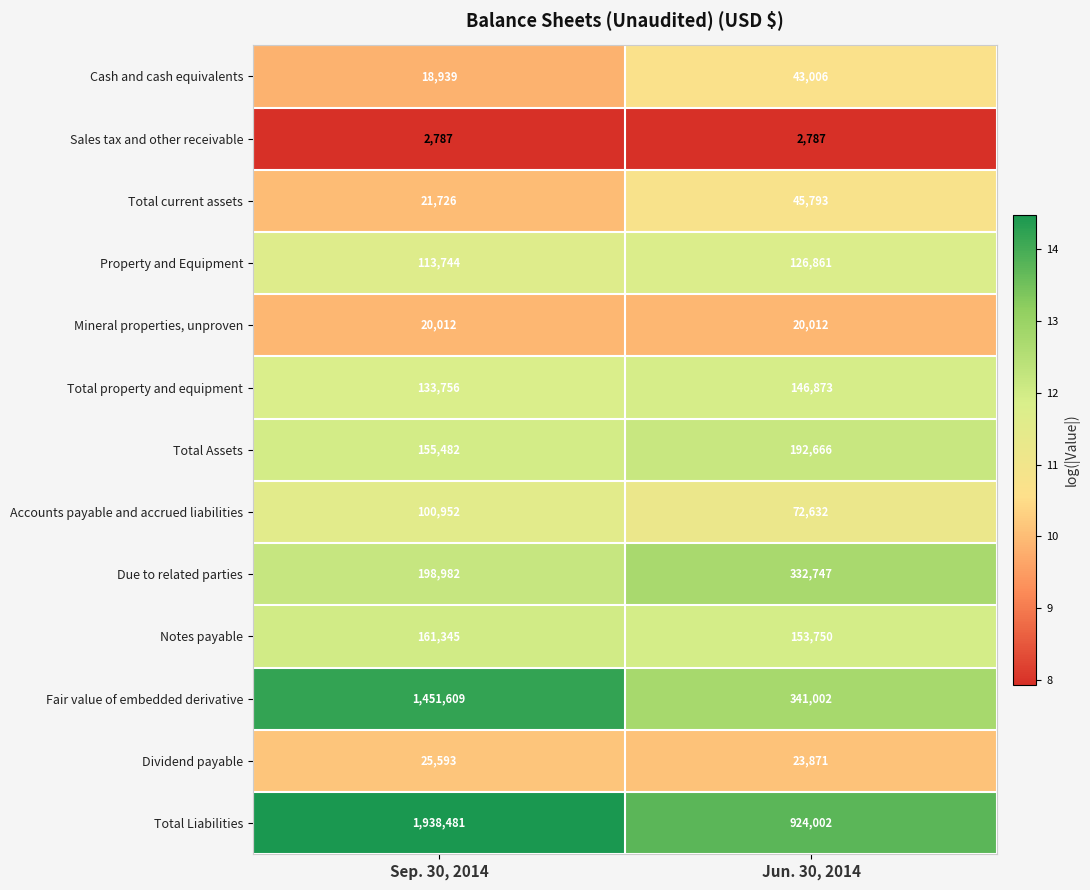

Count the number of categories in the chart.

2